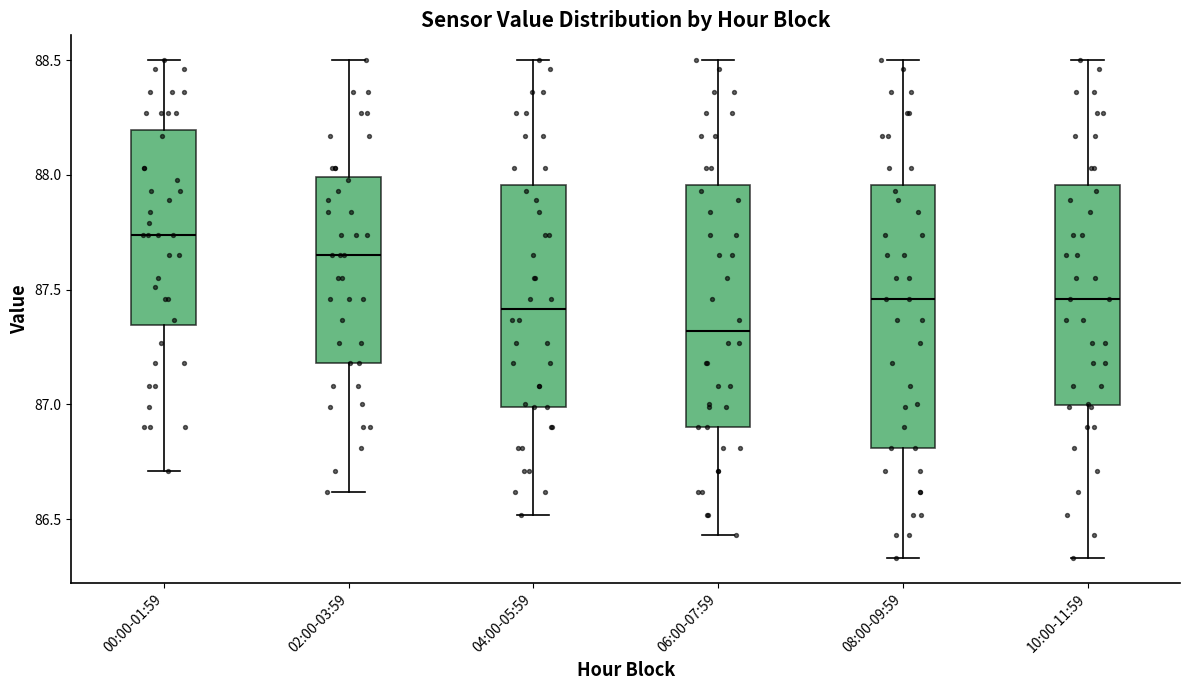

Reading left to right, transcribe this box plot: for each box, give where its median line is, the range the box spans, and where its two whiskers end, as read against the y-axis. The values are not printed on the chart, so give them approximately, as read against the axis.

00:00-01:59: median 87.75, box 87.35 to 88.20, whiskers 86.70 to 88.50
02:00-03:59: median 87.65, box 87.20 to 88.00, whiskers 86.60 to 88.50
04:00-05:59: median 87.40, box 87.00 to 87.95, whiskers 86.50 to 88.50
06:00-07:59: median 87.30, box 86.90 to 87.95, whiskers 86.45 to 88.50
08:00-09:59: median 87.45, box 86.80 to 87.95, whiskers 86.35 to 88.50
10:00-11:59: median 87.45, box 87.00 to 87.95, whiskers 86.35 to 88.50